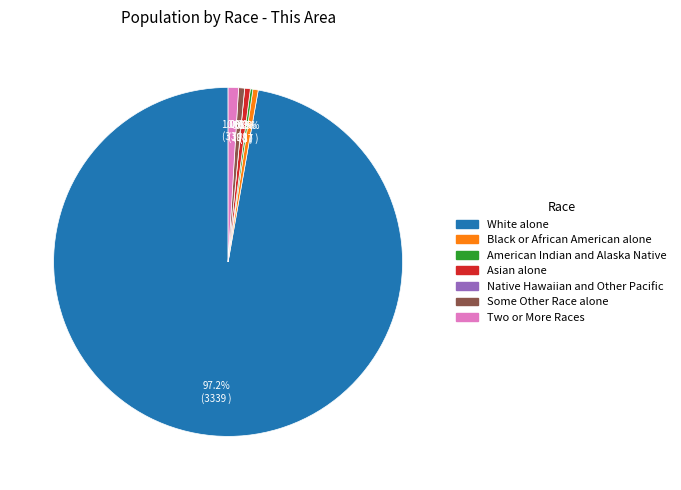

Which category has the smallest portion of the pie?

Native Hawaiian and Other Pacific